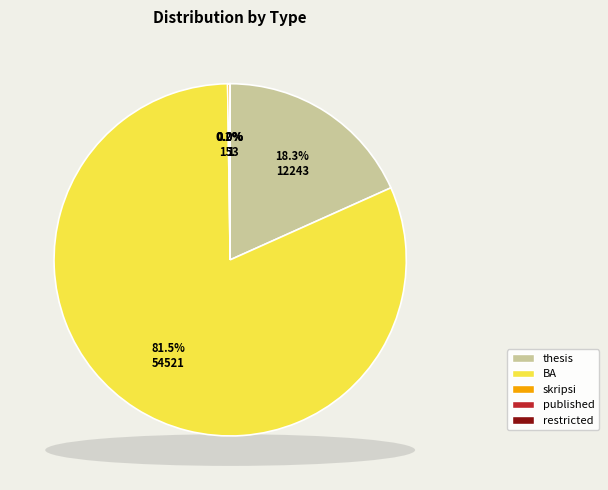

What is the total percentage of BA and thesis?

99.8%